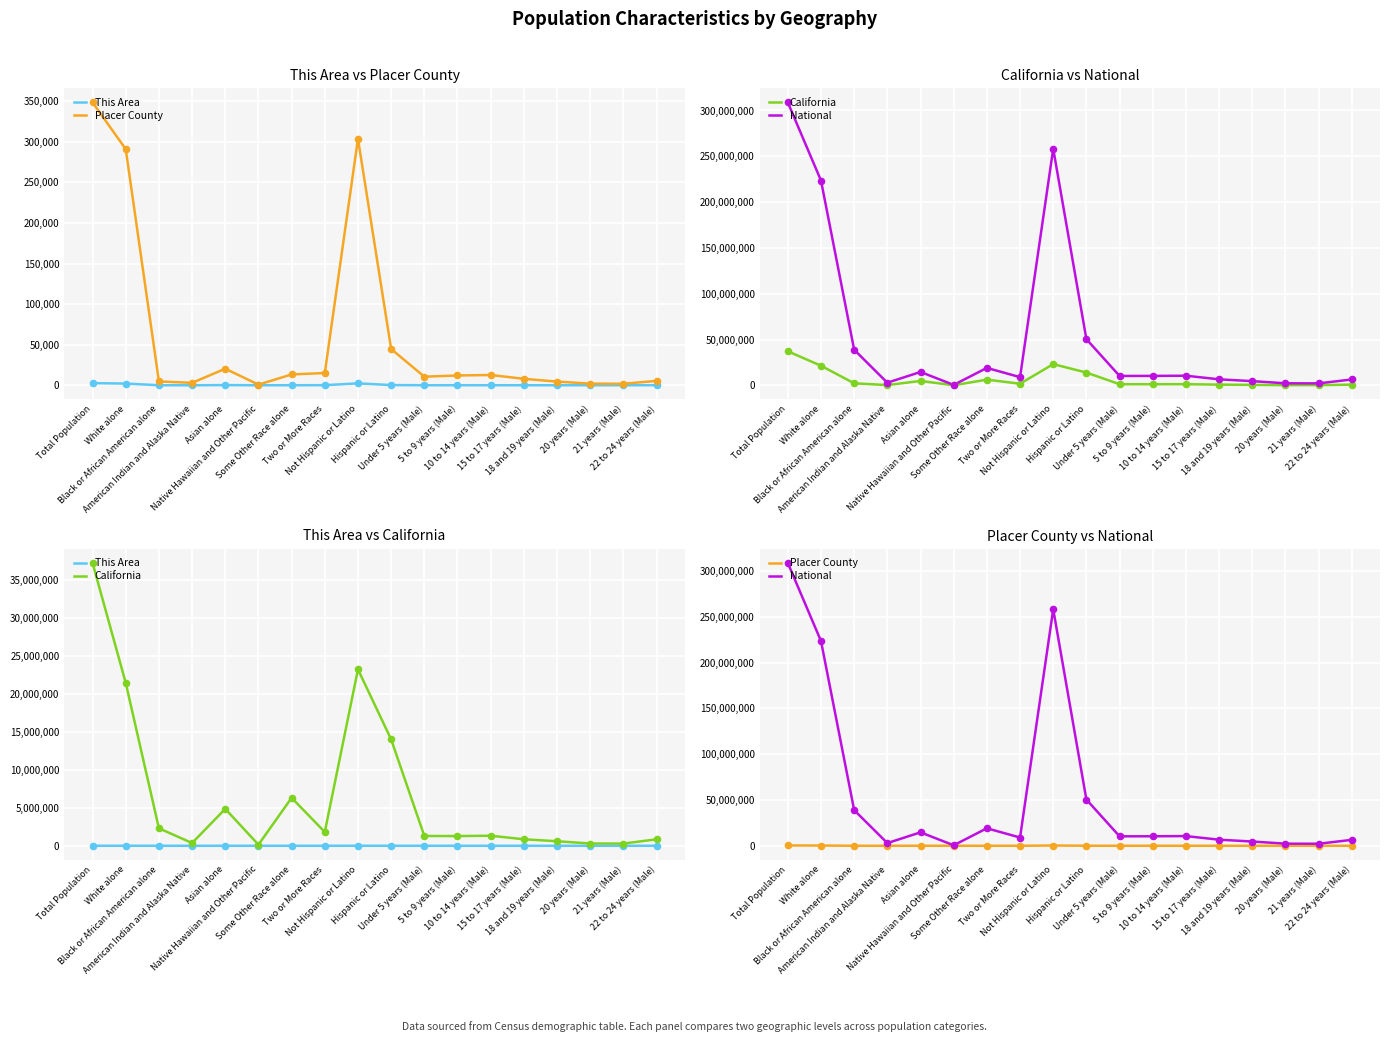

At how many categories does at least one series exceed 161499734?

3